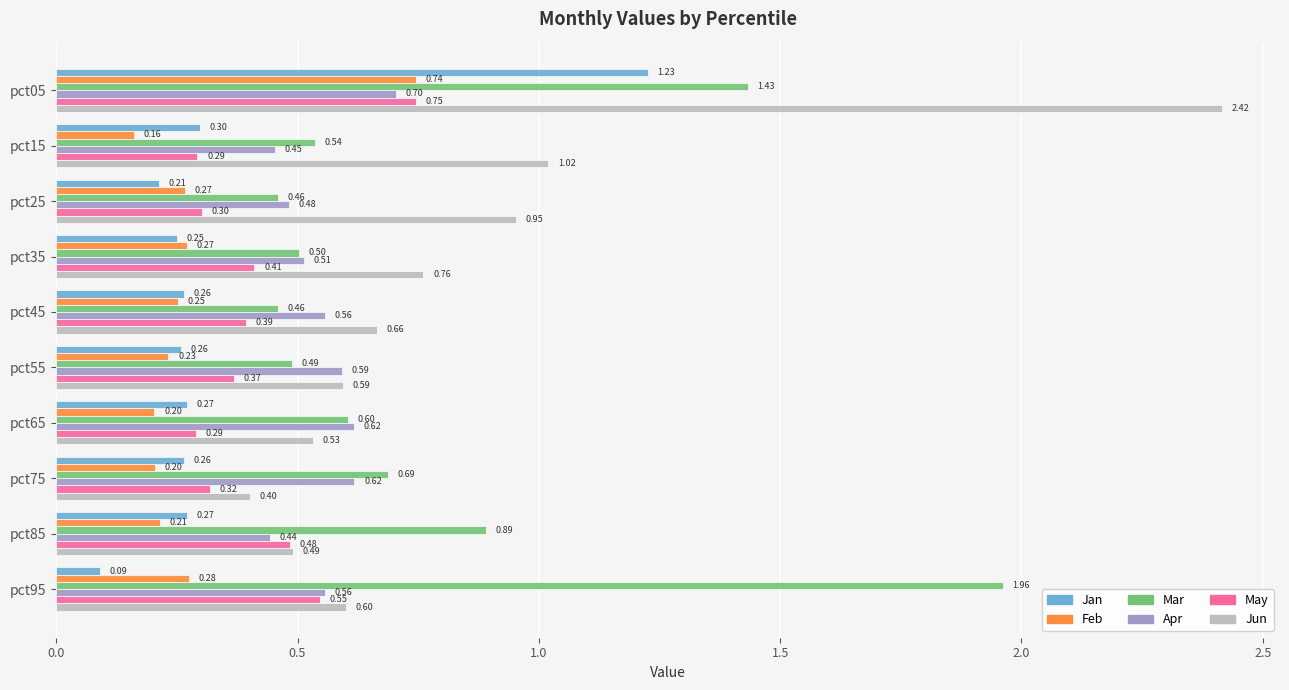

Count the number of categories in the chart.

10